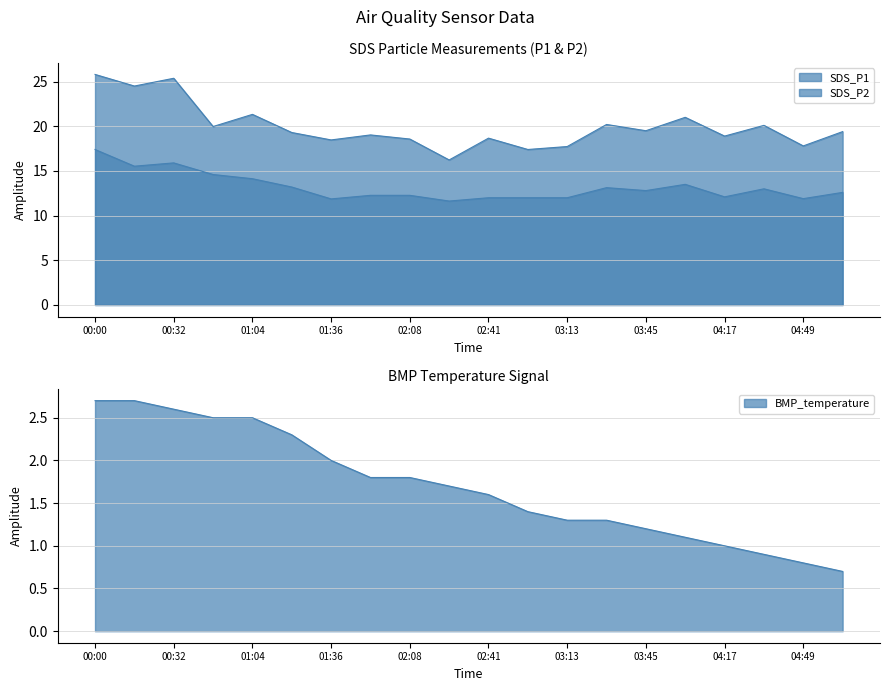

Which series has the largest total across all categories?

SDS_P1